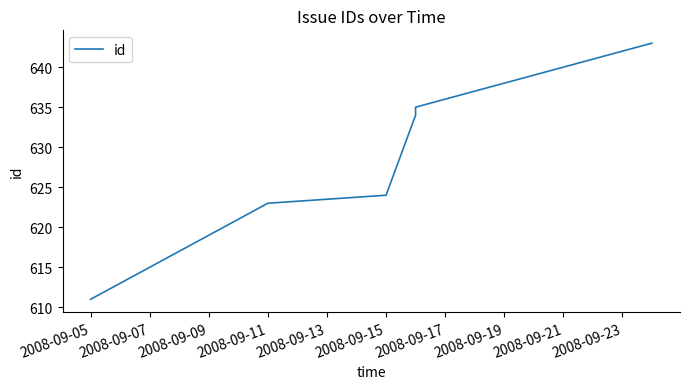

The chart shows a value of 611 at 2008-09-05. True or false?

True